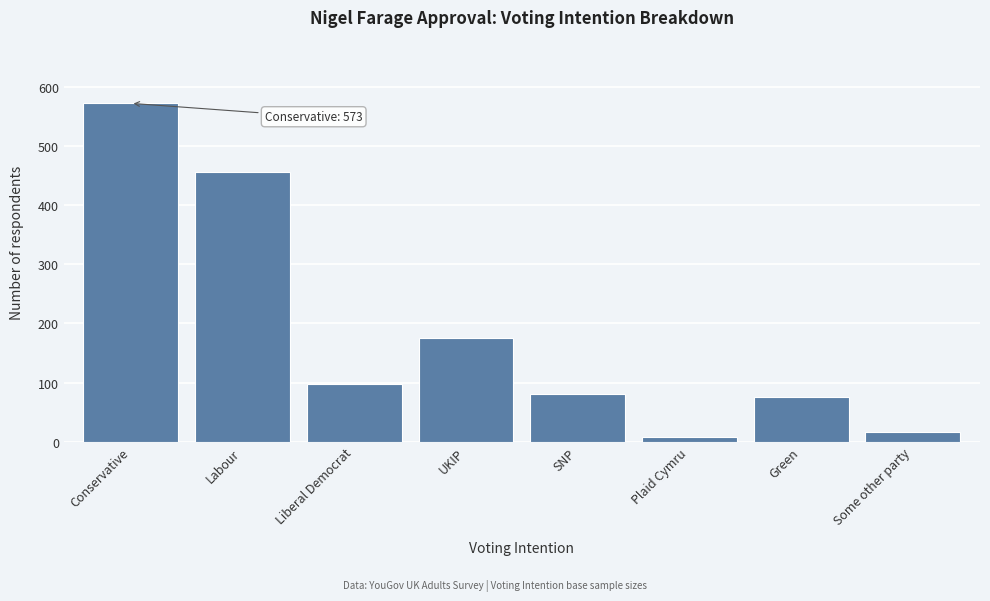

Reading right to left, extract all data points from this chart.

16	75	8	81	175	97	457	573